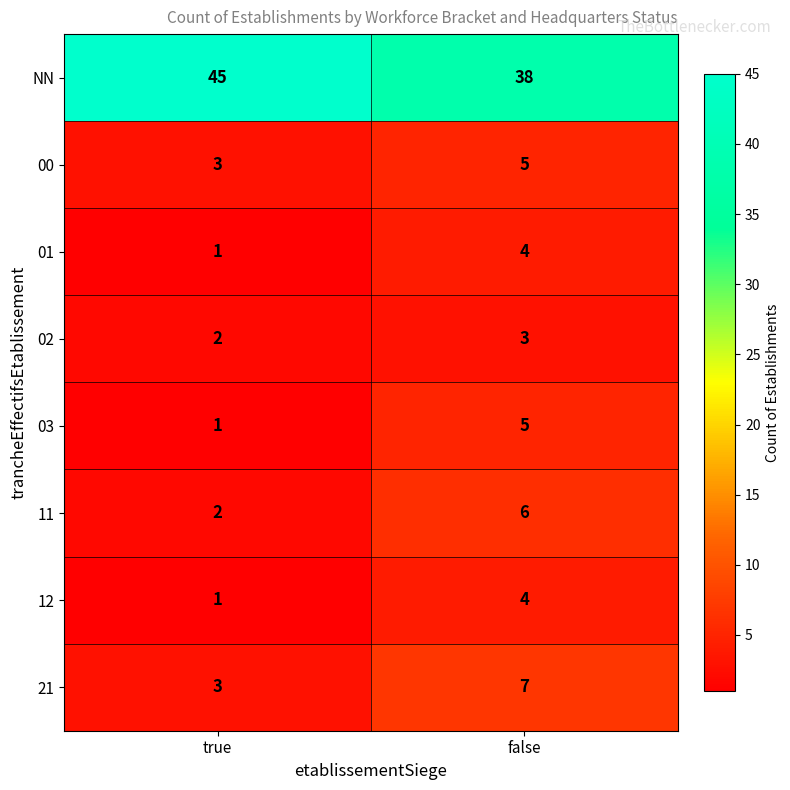

At which category does the chart reach its minimum across all series?

true